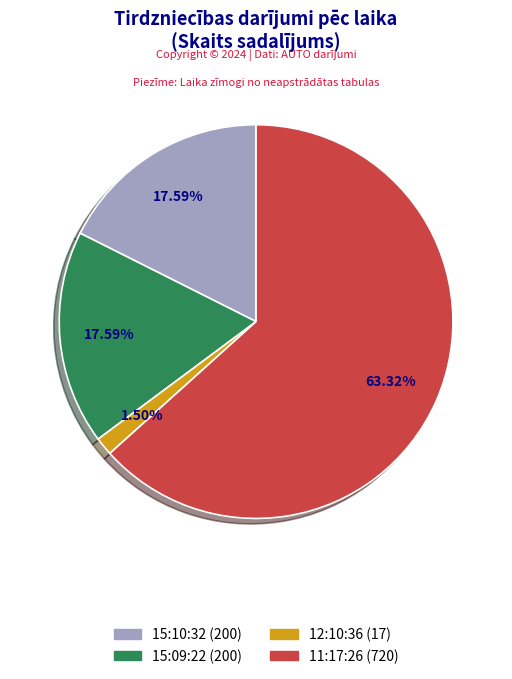

To the nearest percent, what is the difference between the largest and smallest slice percentages?

62%